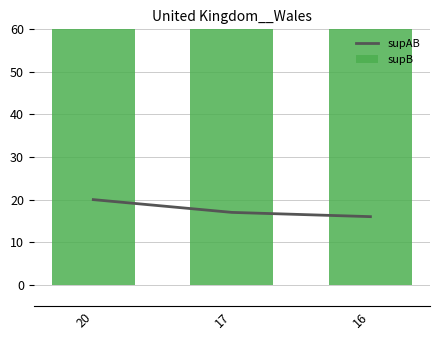

True or false: supB has a value of 223 at 20.

False